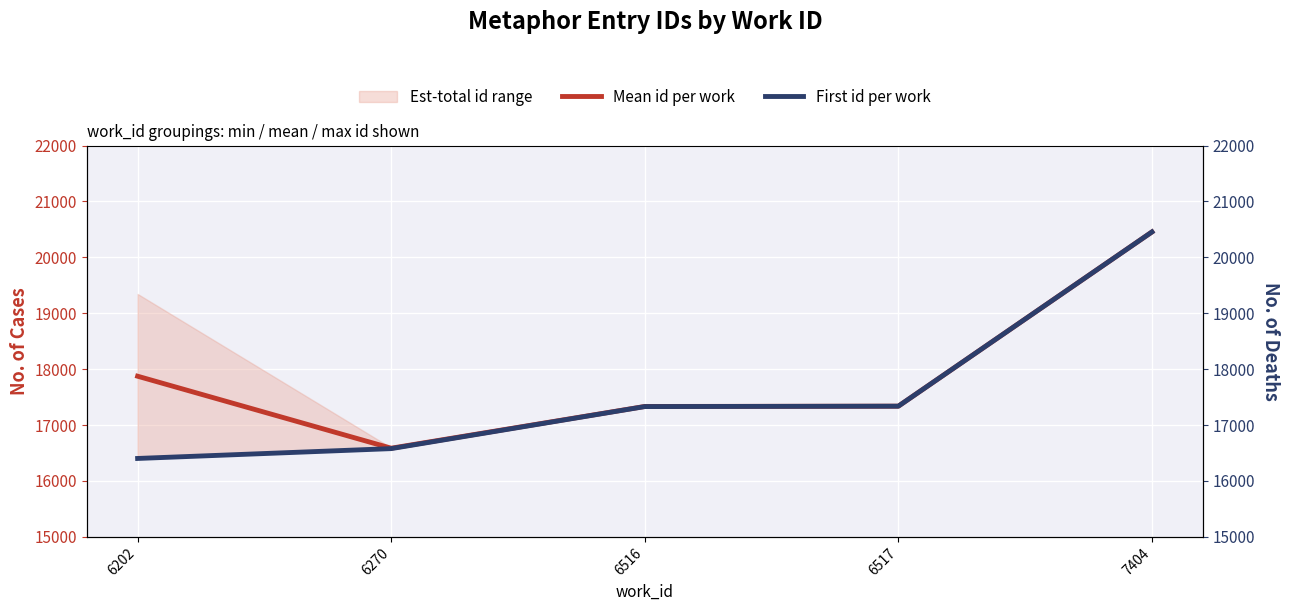

The First id per work series shows 25481.1 at 6516. True or false?

False